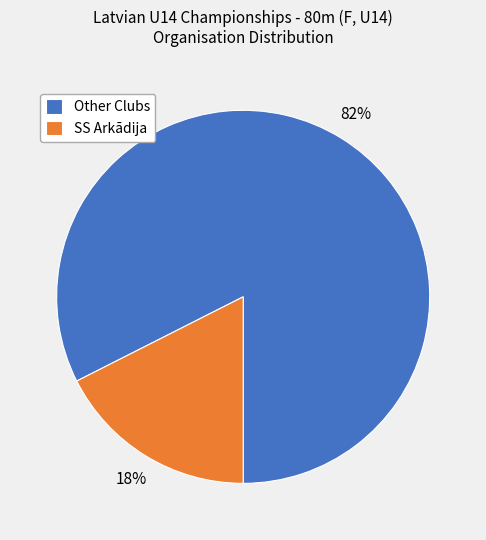

Between SS Arkādija and Other Clubs, which is larger?

Other Clubs